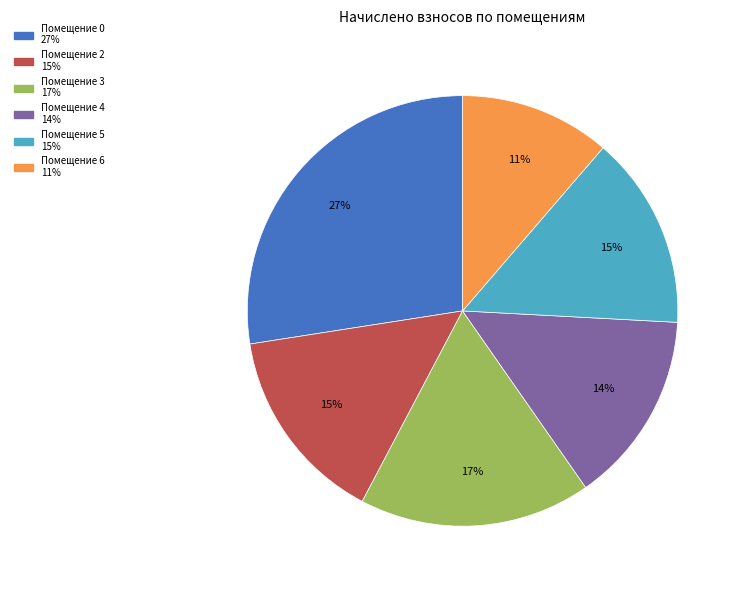

How many segments does this pie chart have?

6